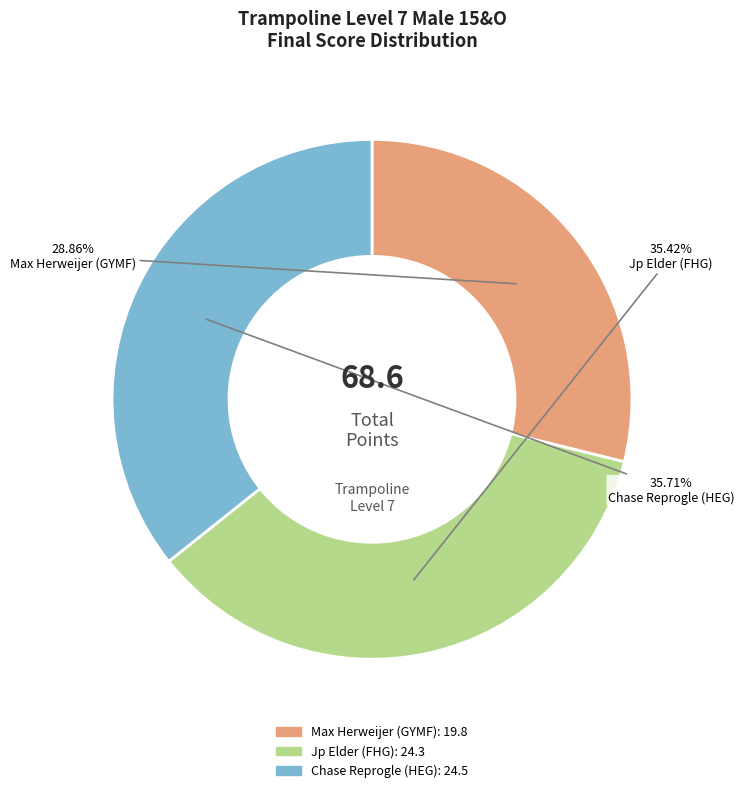

Is it true that Chase Reprogle (HEG) is 36% of the pie?

True